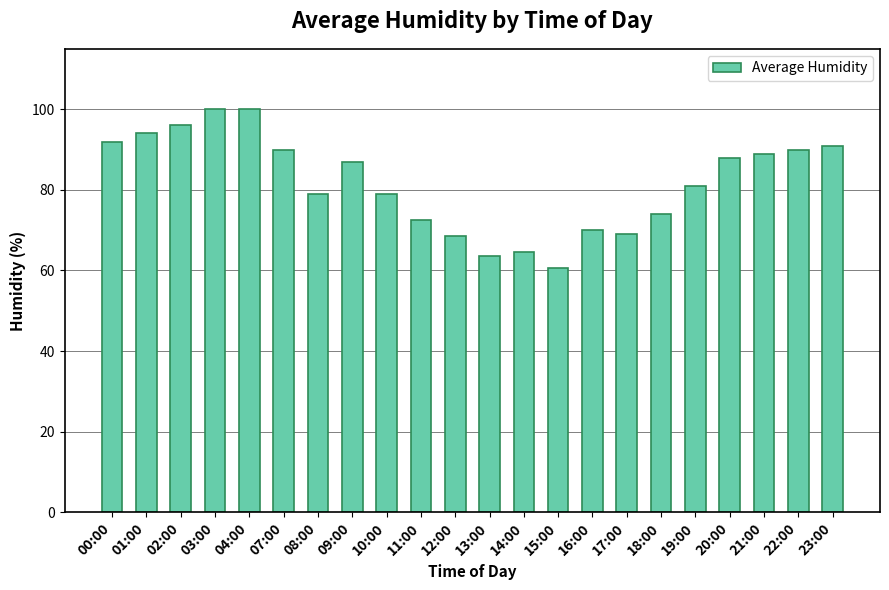

What is the average value?

81.8